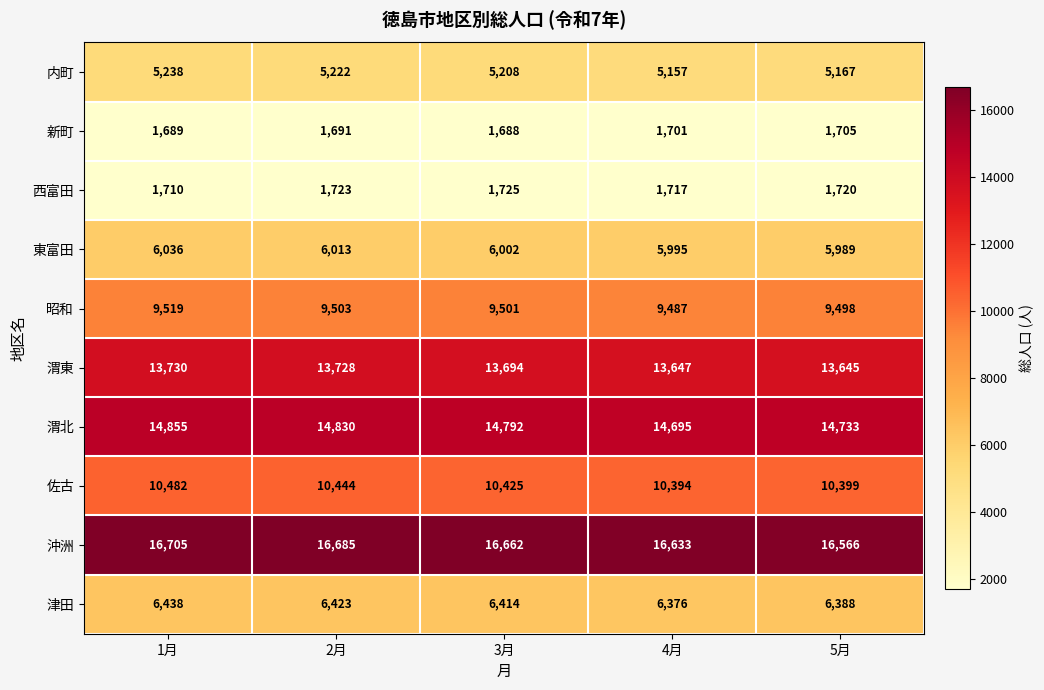

List the series in order of their peak value, lowest first.

新町, 西富田, 内町, 東富田, 津田, 昭和, 佐古, 渭東, 渭北, 沖洲